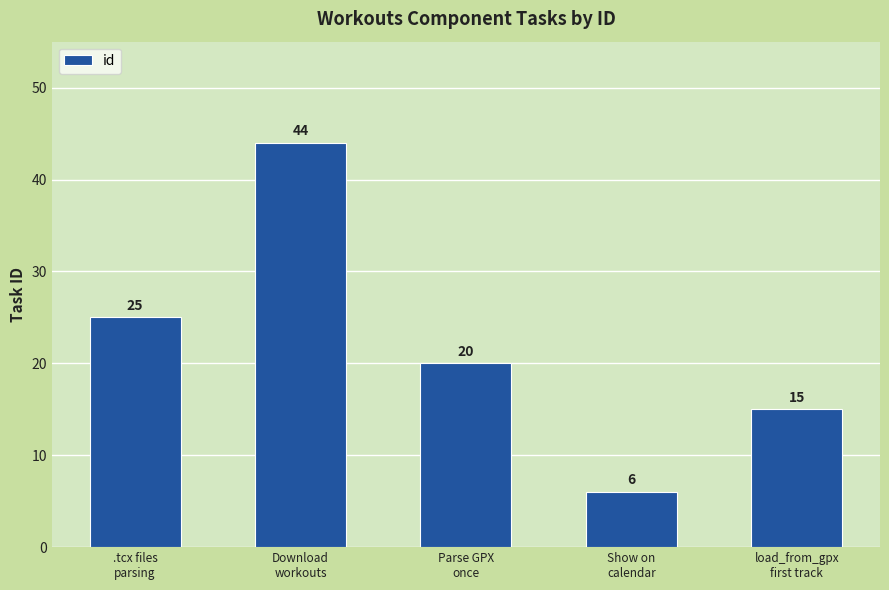

At which label is the value closest to 25?

.tcx files
parsing